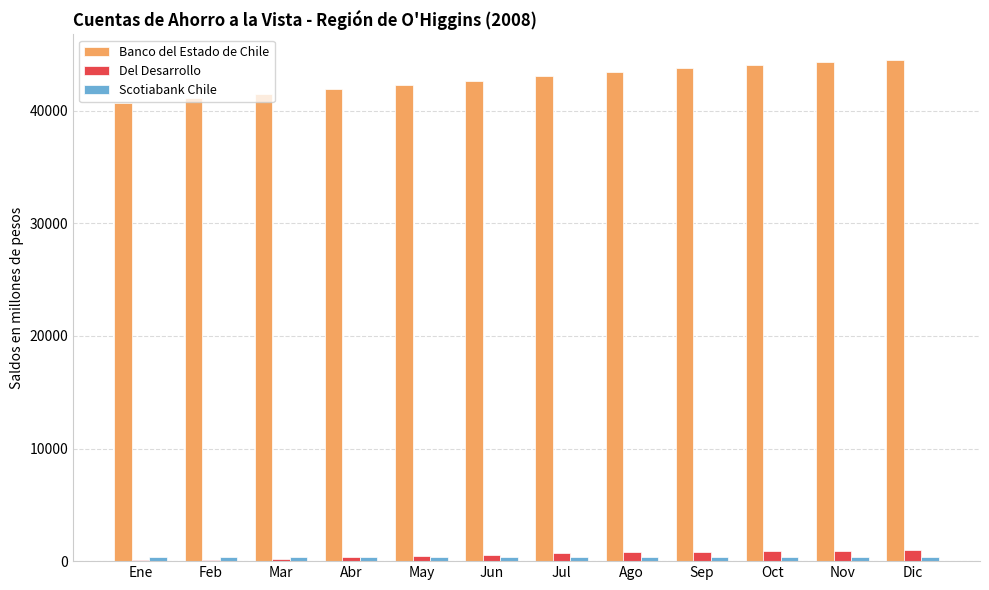

What is the greatest value displayed?

44547